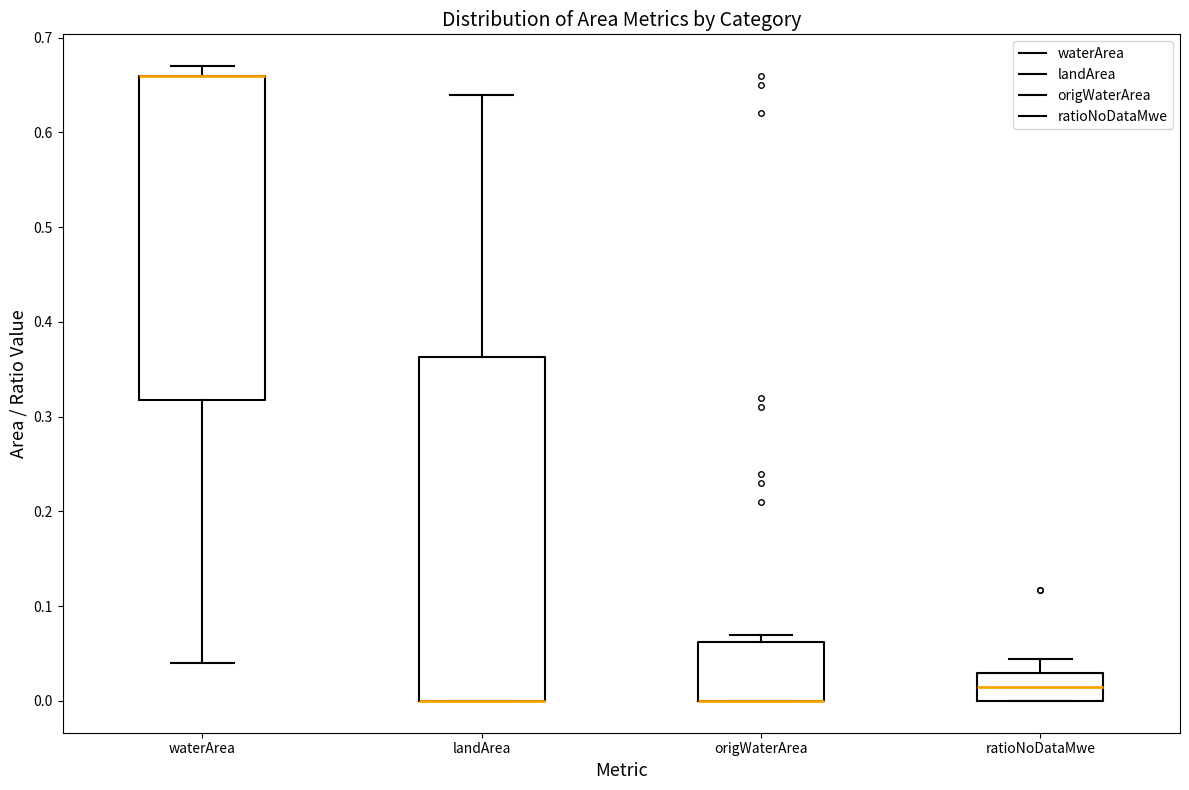

Reading left to right, transcribe this box plot: for each box, give where its median line is, the range the box spans, and where its two whiskers end, as read against the y-axis. The values are not printed on the chart, so give them approximately, as read against the axis.

waterArea: median 0.66 (drawn on the box's upper edge), box 0.32 to 0.66, whiskers 0.04 to 0.67
landArea: median 0.00 (drawn on the box's lower edge), box 0.00 to 0.36, whiskers 0.00 to 0.64
origWaterArea: median 0.00 (drawn on the box's lower edge), box 0.00 to 0.06, whiskers 0.00 to 0.07
ratioNoDataMwe: median 0.01, box 0.00 to 0.03, whiskers 0.00 to 0.04